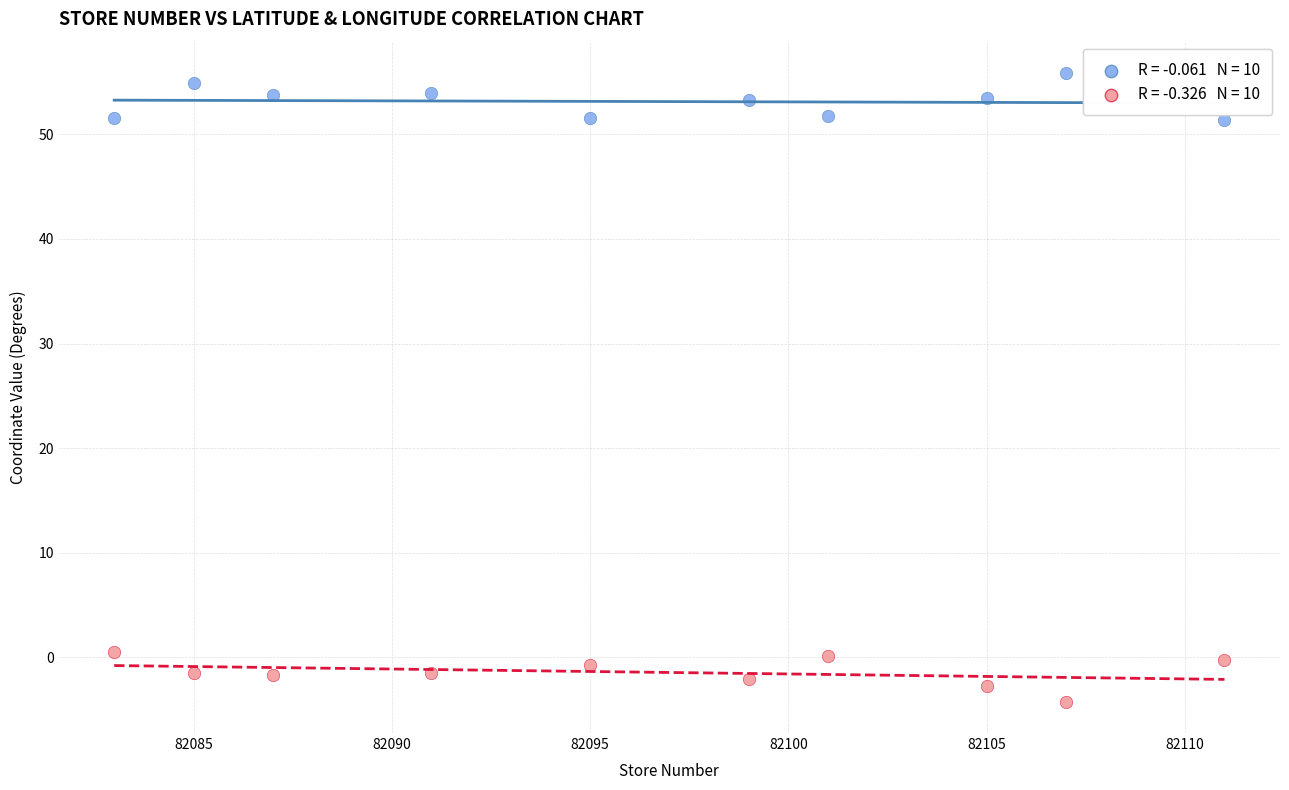

Across all data points, what is the range of X values (max minus min)?

28.0